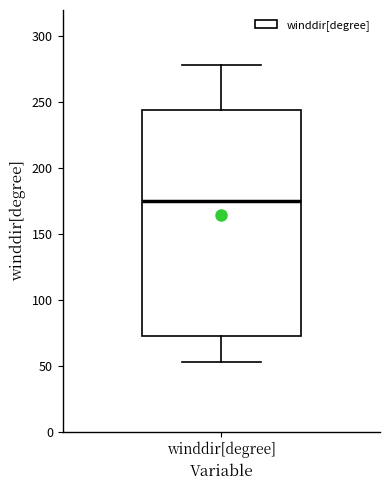

Transcribe this box plot: give where the median line is, the range the box spans, and where the two whiskers end, as read against the y-axis. The values are not printed on the chart, so give them approximately, as read against the axis.

median 175, box 75 to 245, whiskers 55 to 280